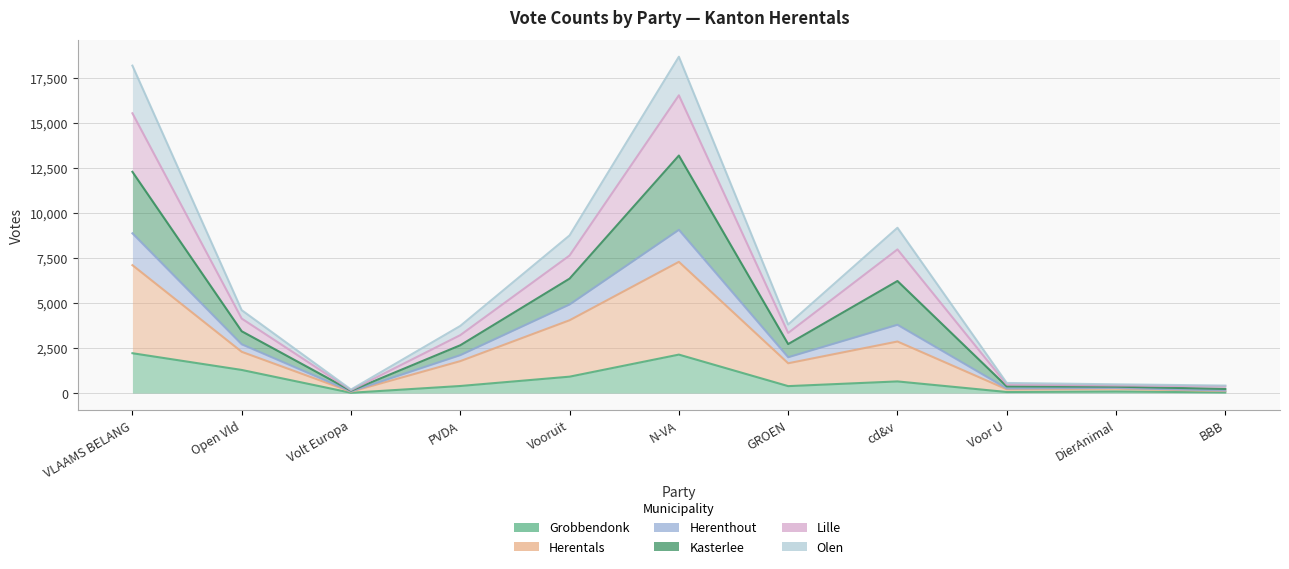

True or false: Grobbendonk and Kasterlee intersect in this chart.

False